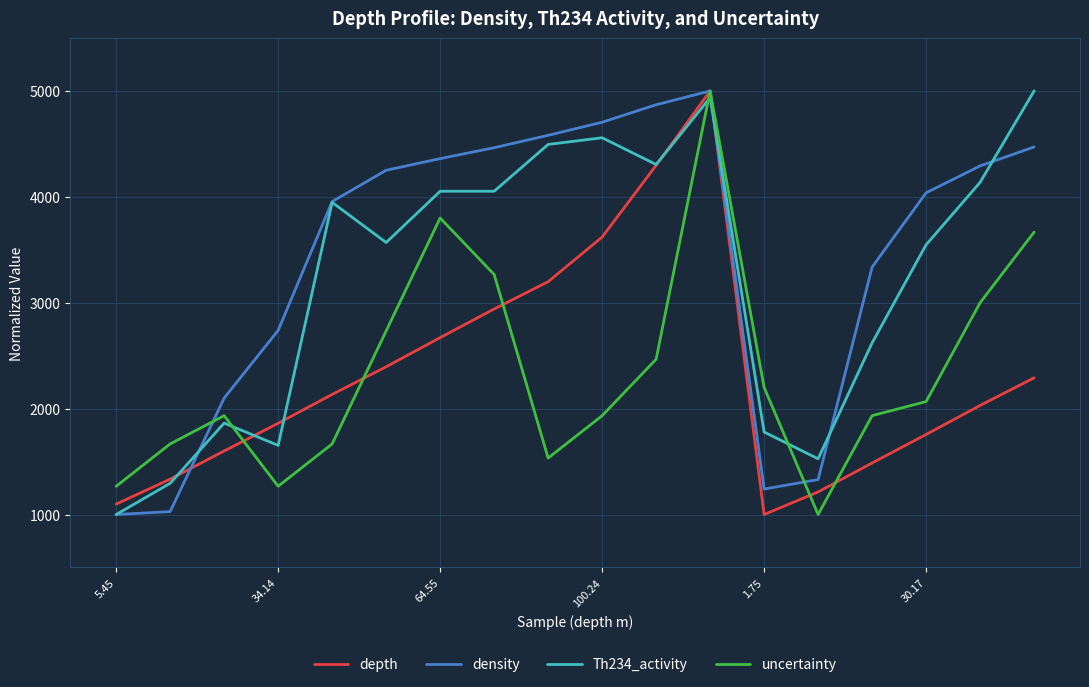

What is the lowest value of the uncertainty series?

1000.0